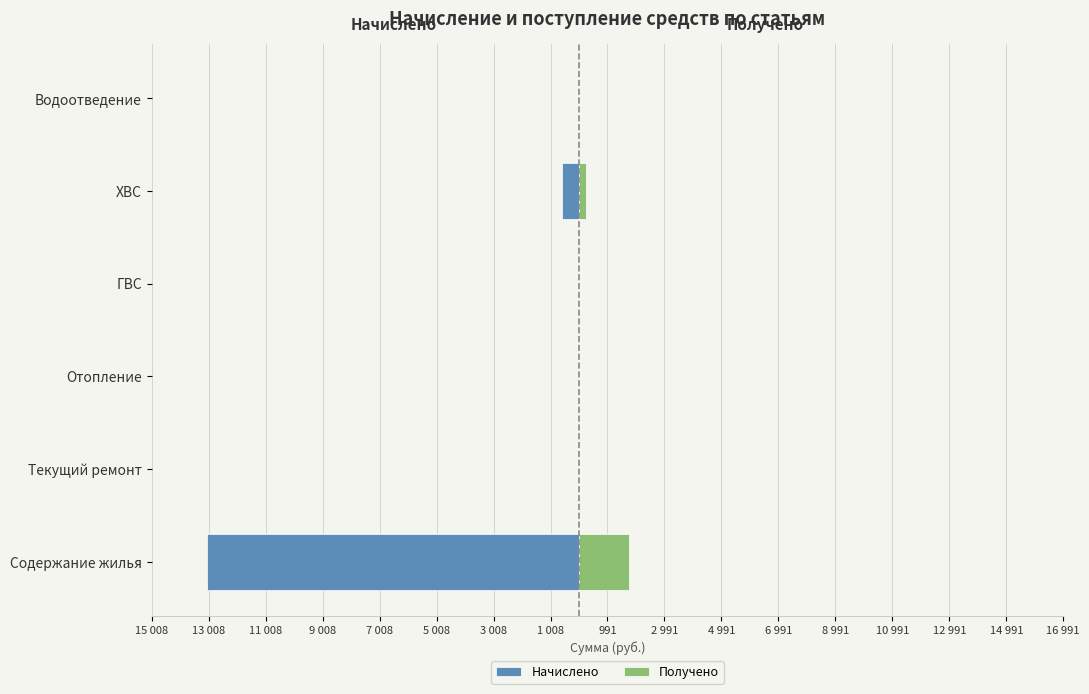

The value of Получено at Содержание жилья is 901.8. True or false?

False